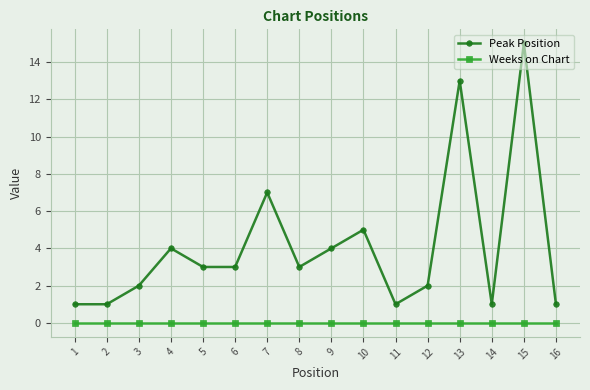

Reading right to left, transcribe all the data shown in this chart.

Peak Position: 16=1	15=15	14=1	13=13	12=2	11=1	10=5	9=4	8=3	7=7	6=3	5=3	4=4	3=2	2=1	1=1
Weeks on Chart: 16=0	15=0	14=0	13=0	12=0	11=0	10=0	9=0	8=0	7=0	6=0	5=0	4=0	3=0	2=0	1=0